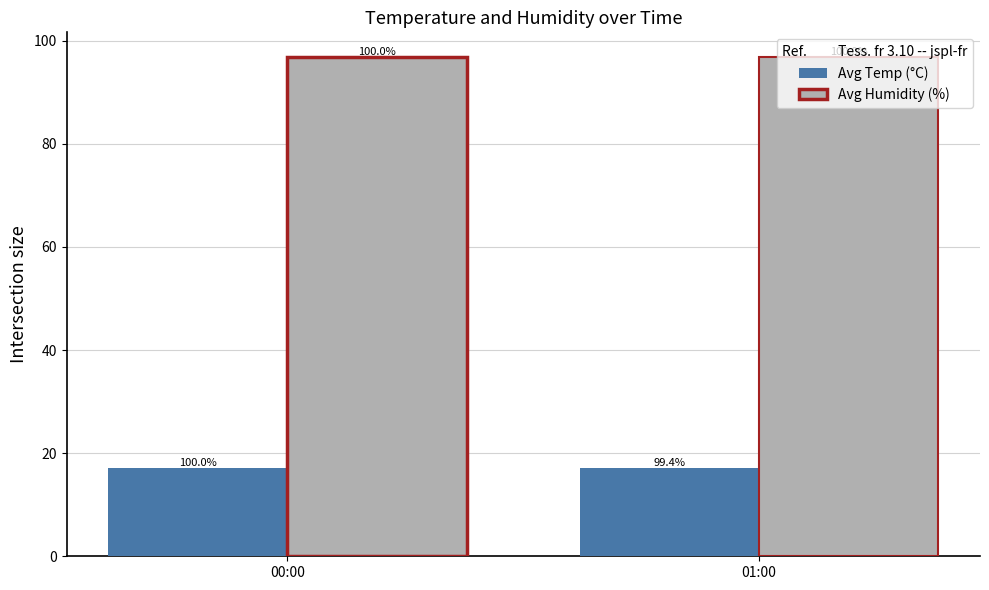

What is the greatest value displayed?

96.8